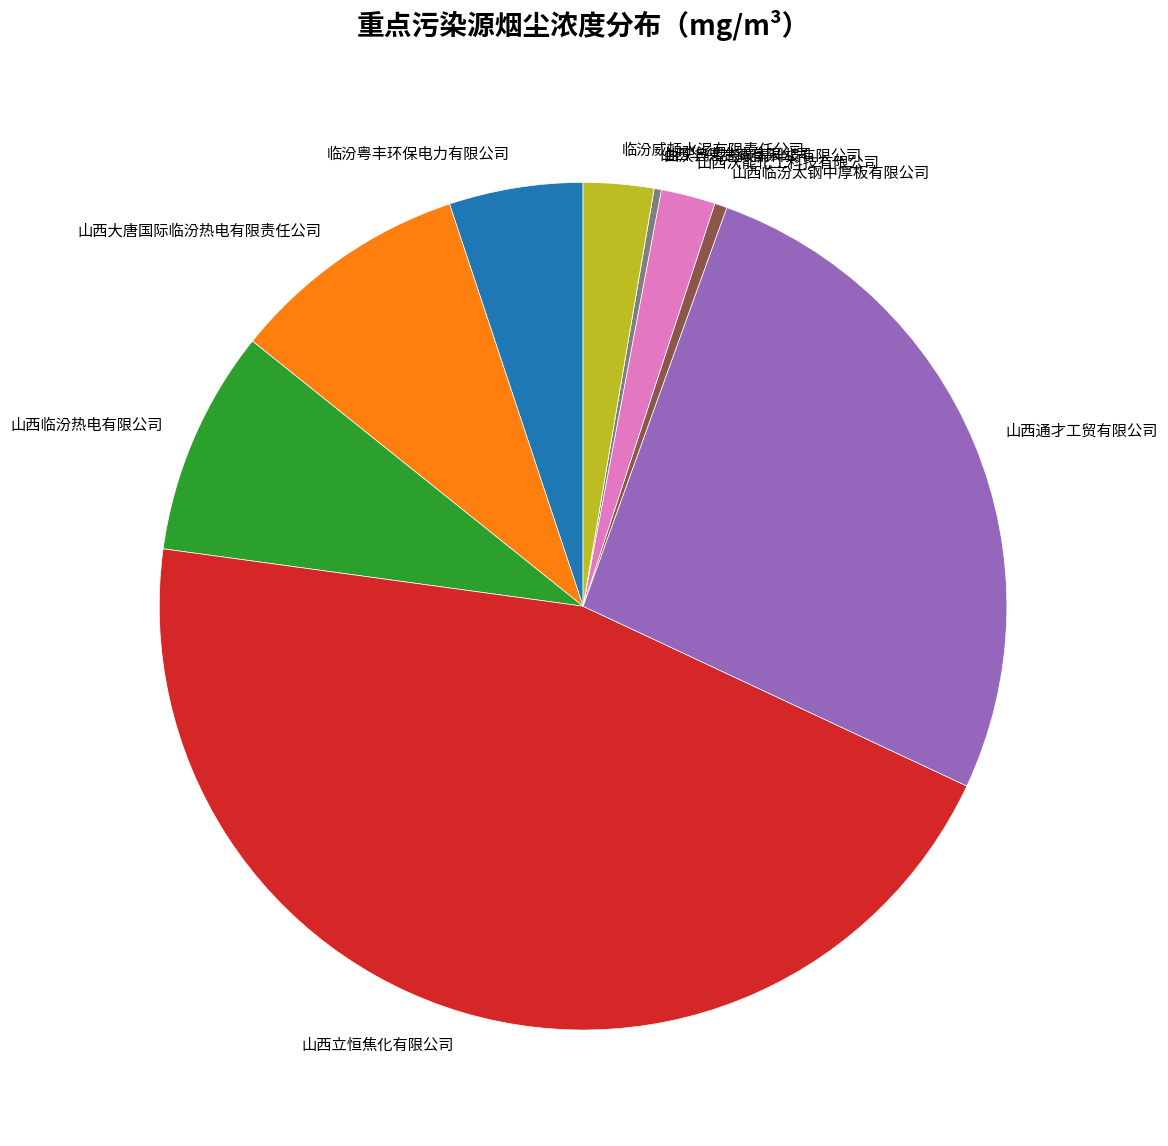

What is the largest slice in the pie chart?

山西立恒焦化有限公司